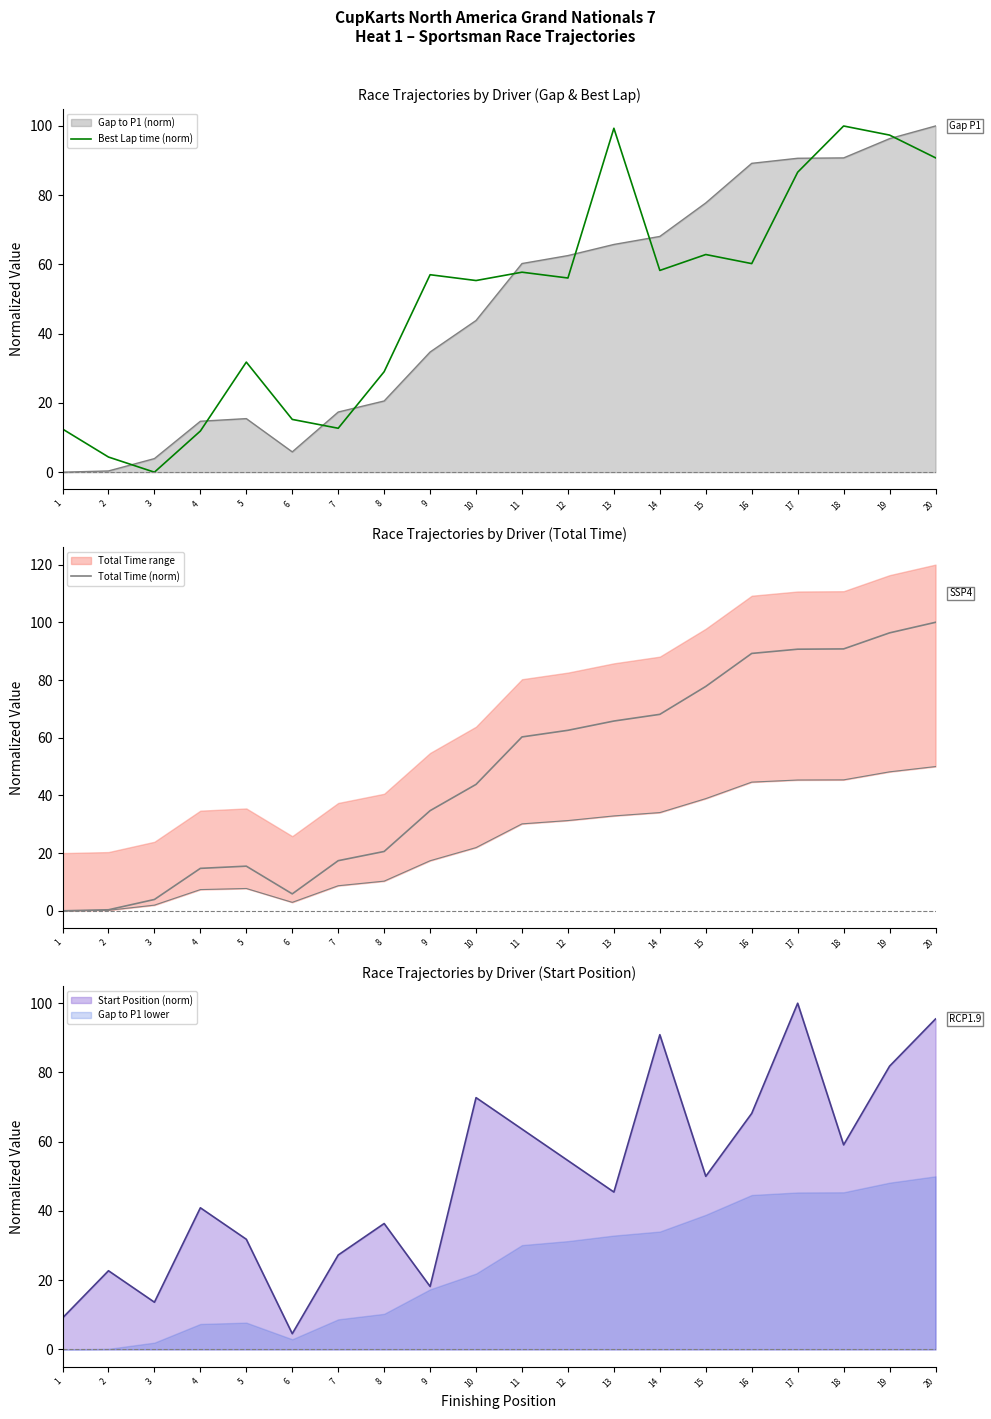

What is the minimum value for Start Position (norm)?

4.5